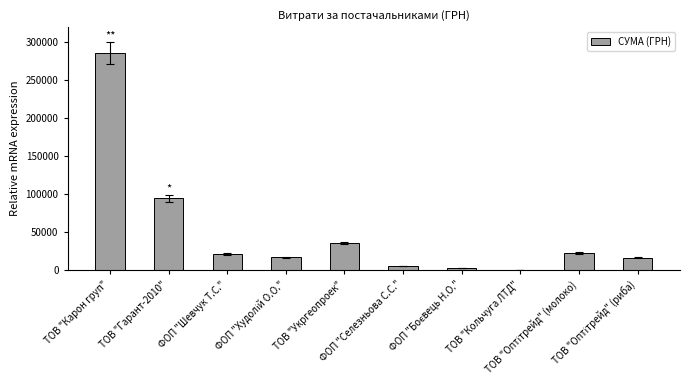

What is the average value?

50435.8